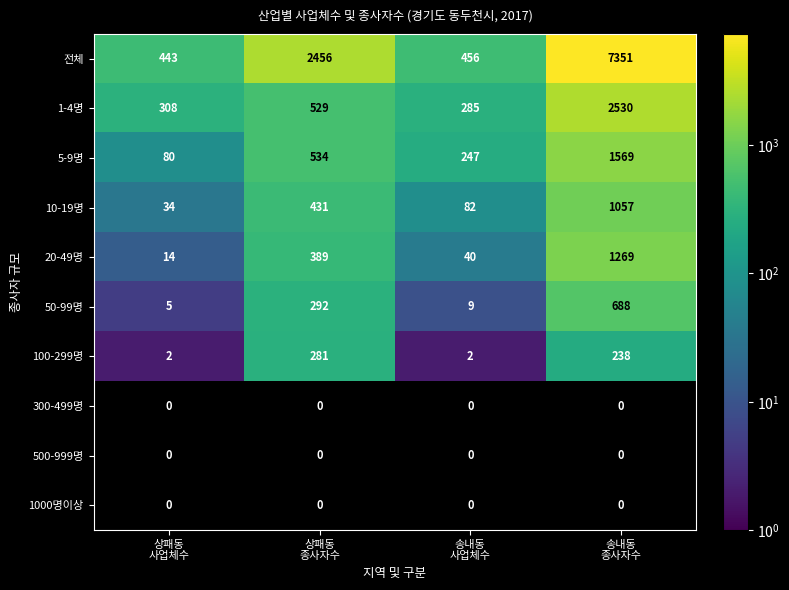

What is the minimum value for 1-4명?

285